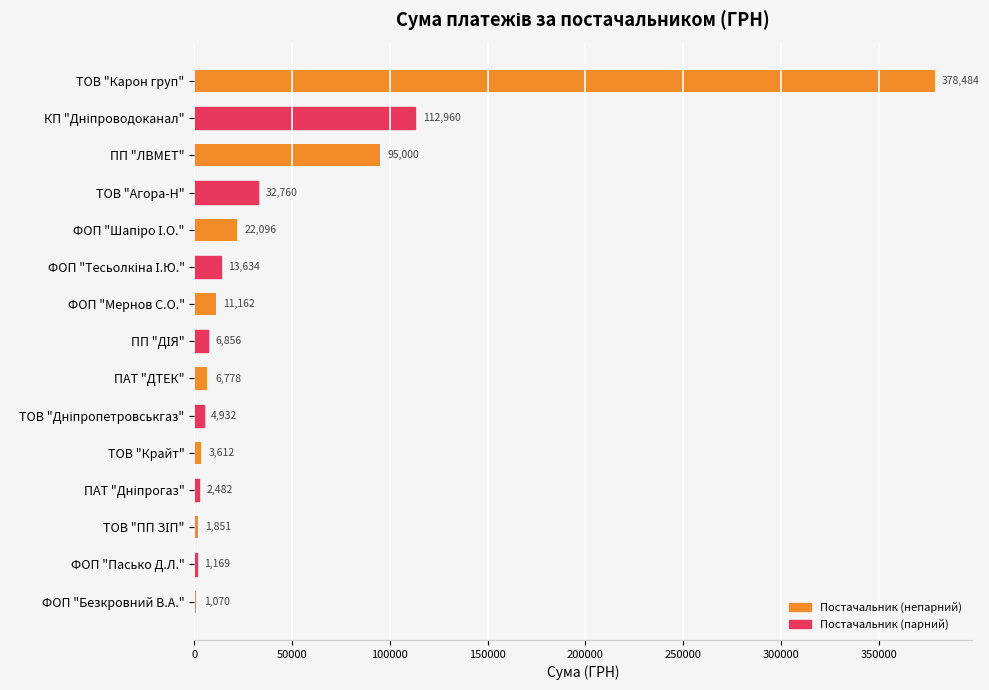

The chart shows a value of 160707.5 at ПП "ЛВМЕТ". True or false?

False